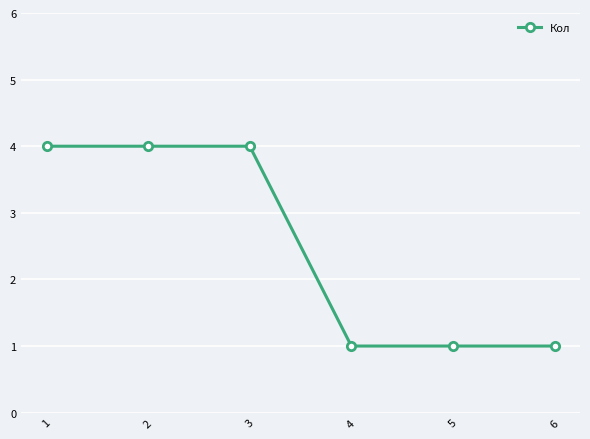

Reading right to left, list all the values displayed in this chart.

1	1	1	4	4	4